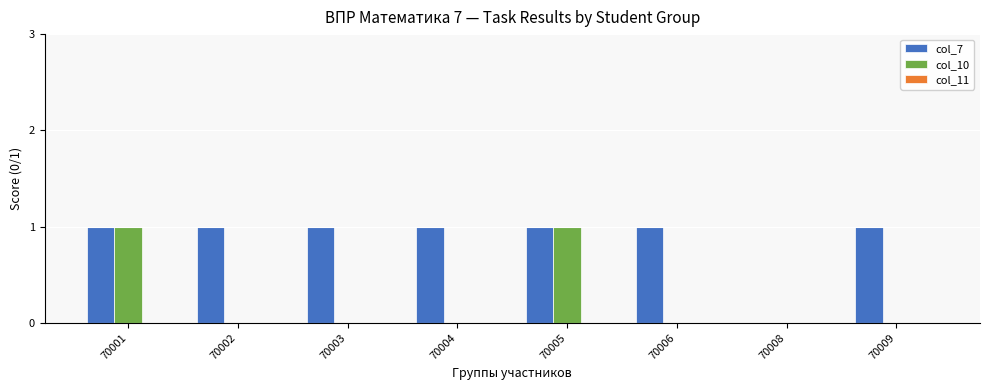

Are the bars grouped side by side (vs. stacked)?

Yes